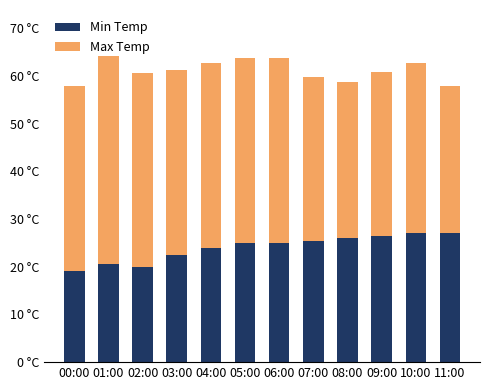

What are all the series names shown in the legend?

Min Temp, Max Temp